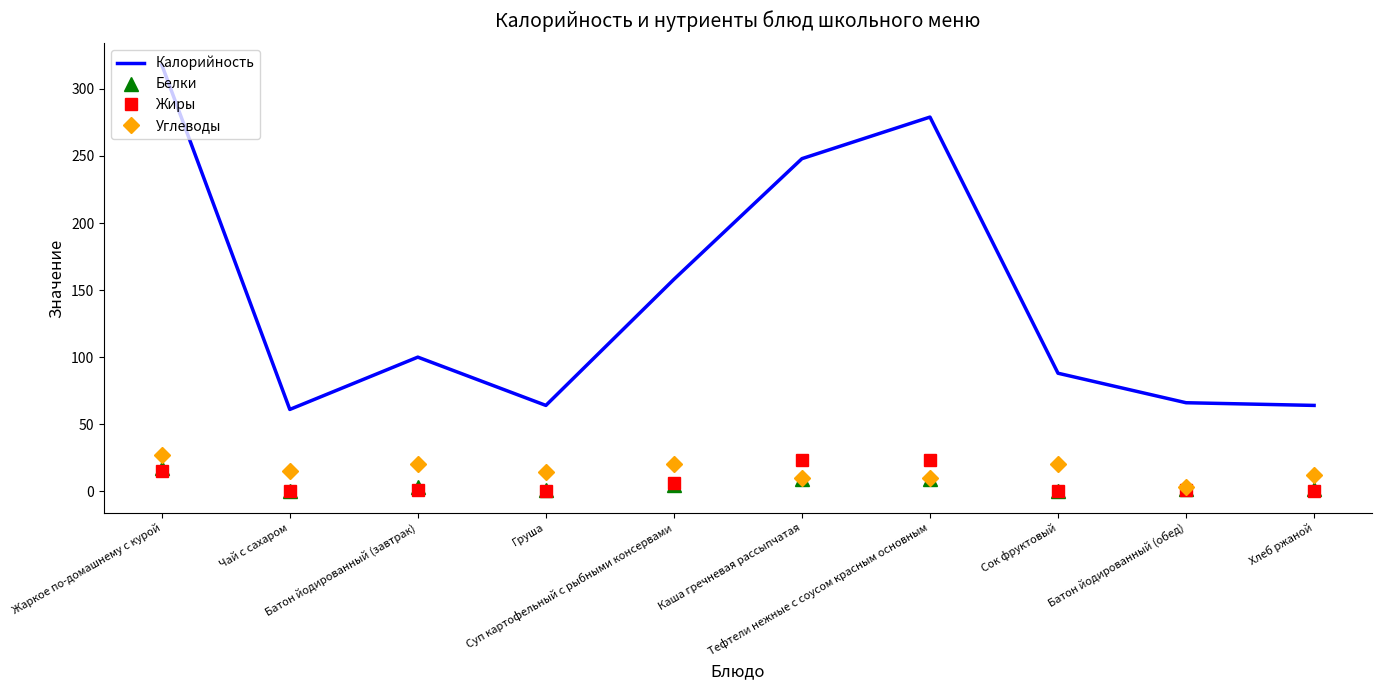

What is the average value of the Калорийность series?

145